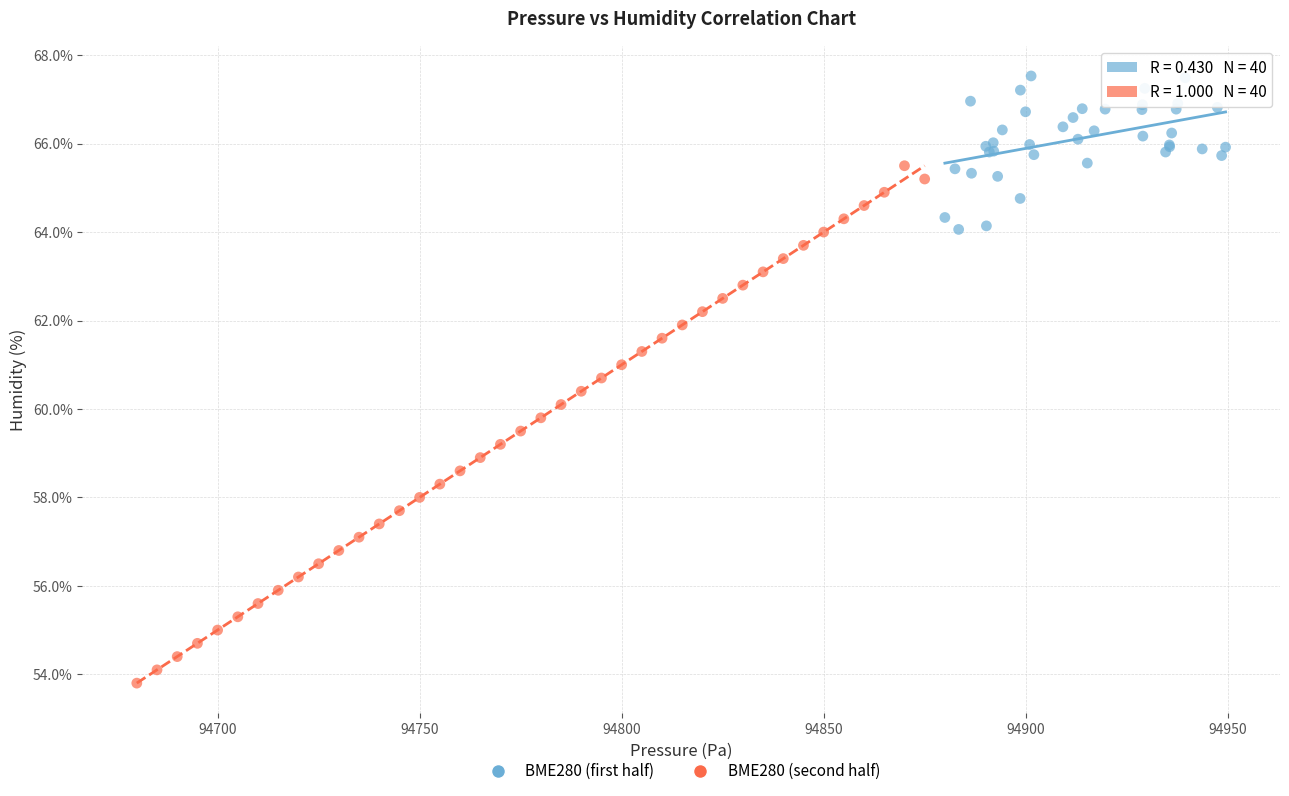

Which series contains the lowest Y value?

BME280 (second half)